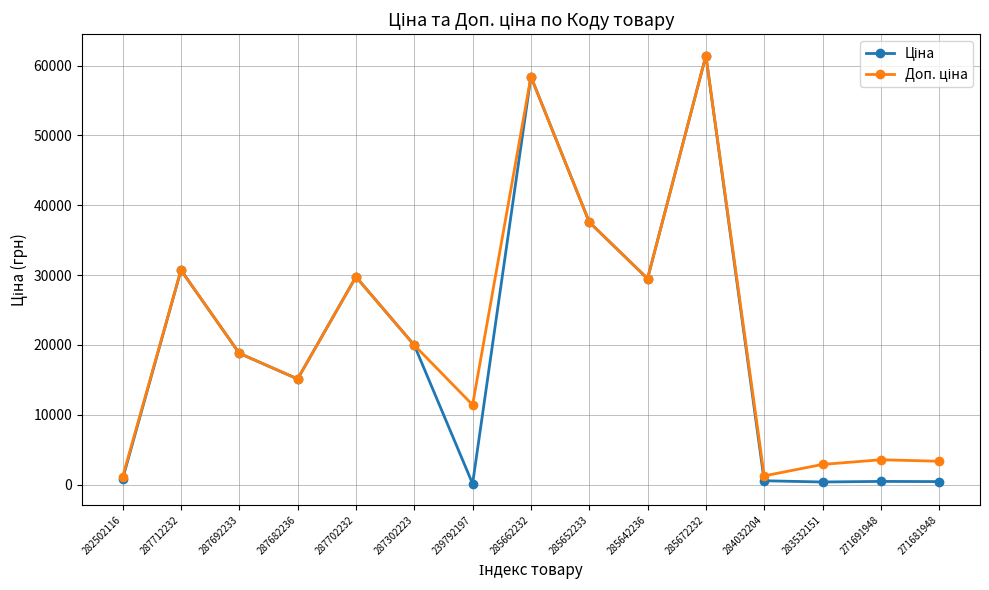

At which category is the sum across all series the highest?

285672232